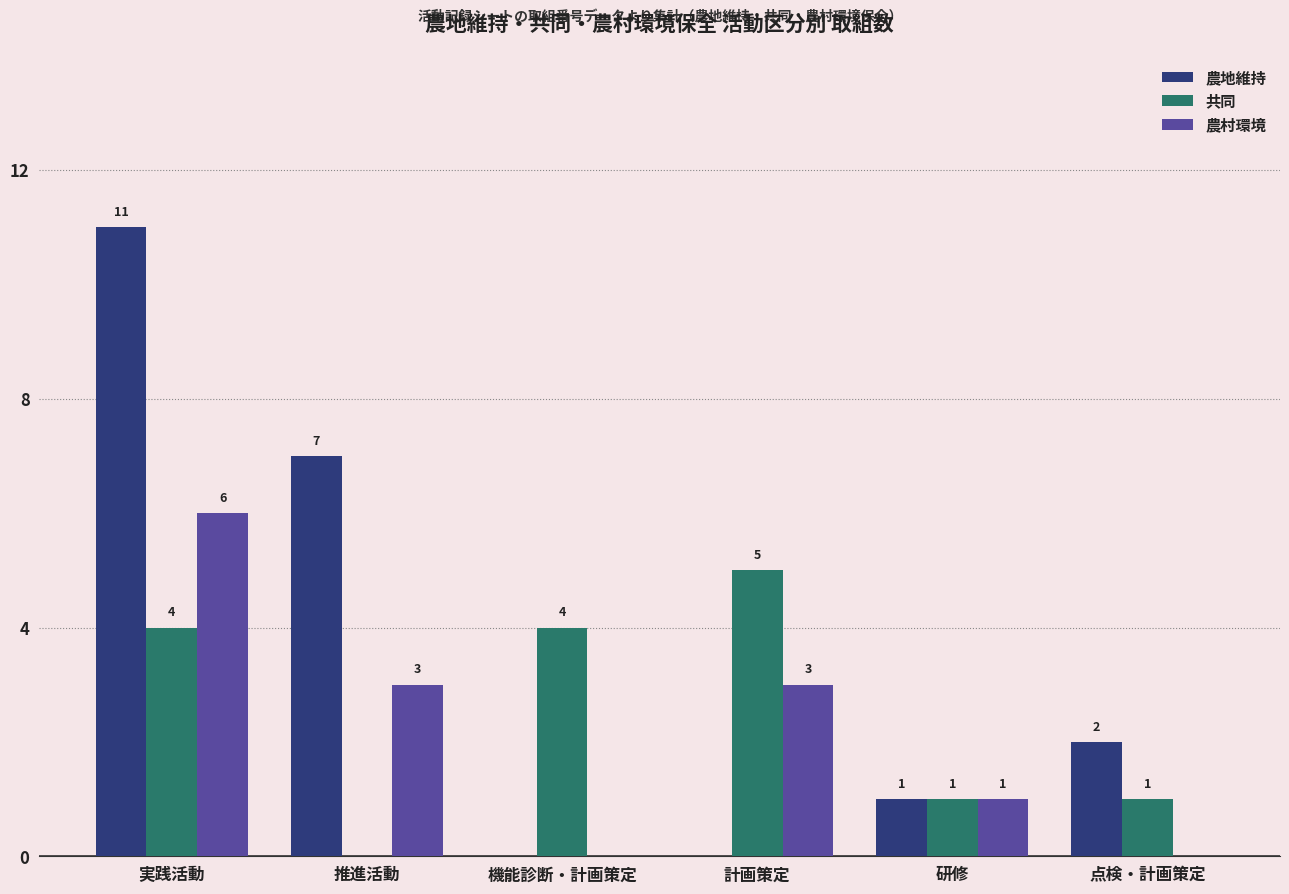

Which series changed the most between 機能診断・計画策定 and 点検・計画策定?

共同